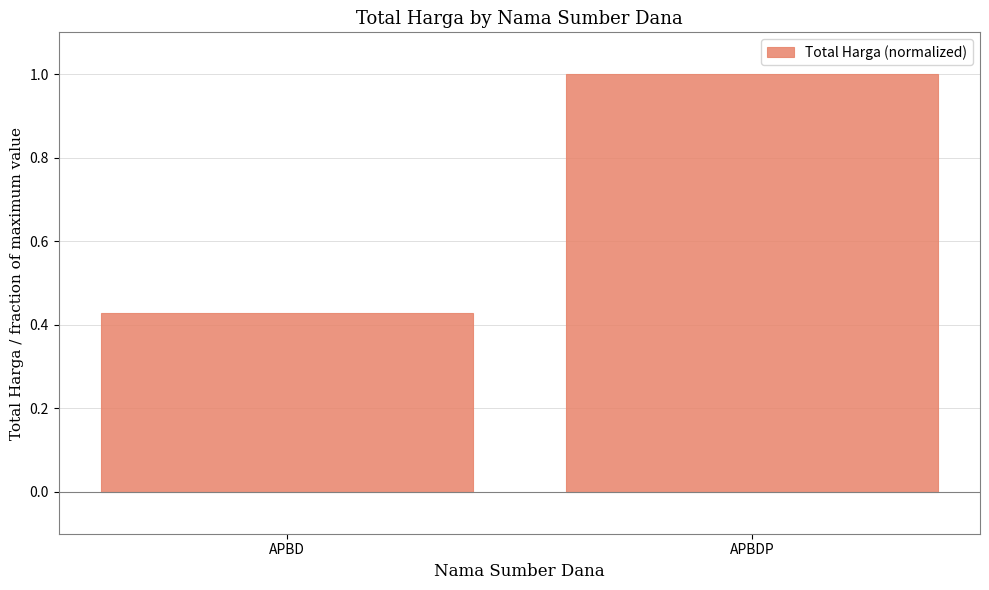

What is the average value?

0.7